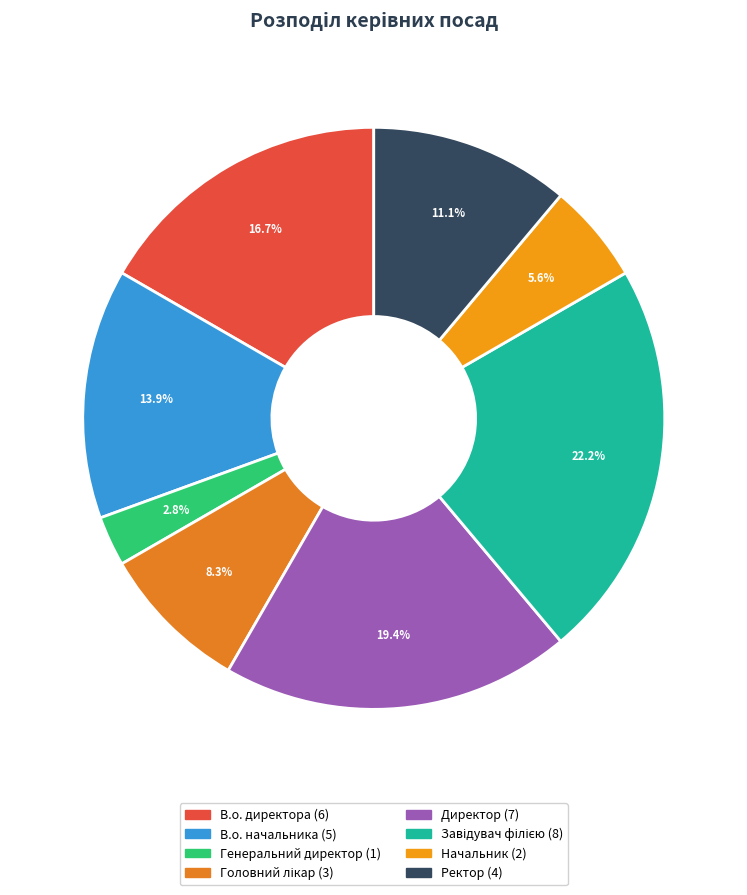

True or false: В.о. начальника accounts for 14% of the total.

True